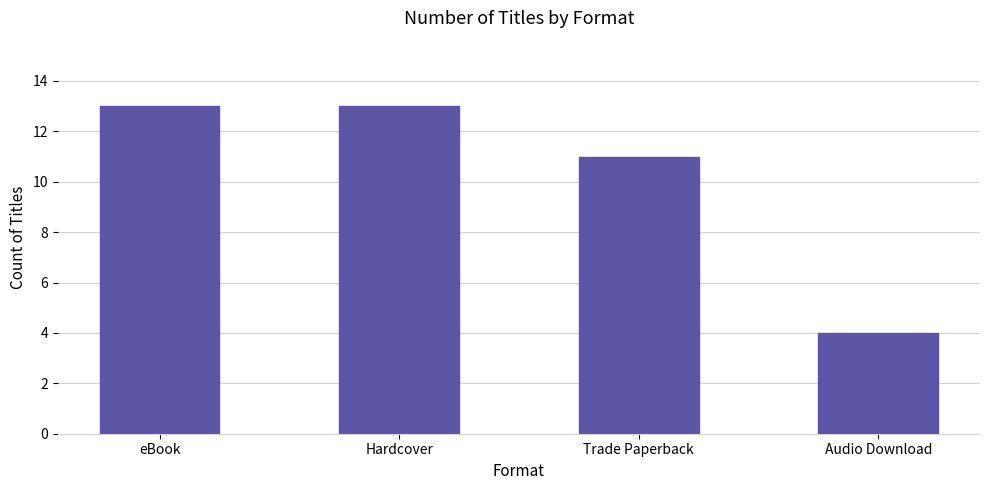

Read the value at eBook.

13